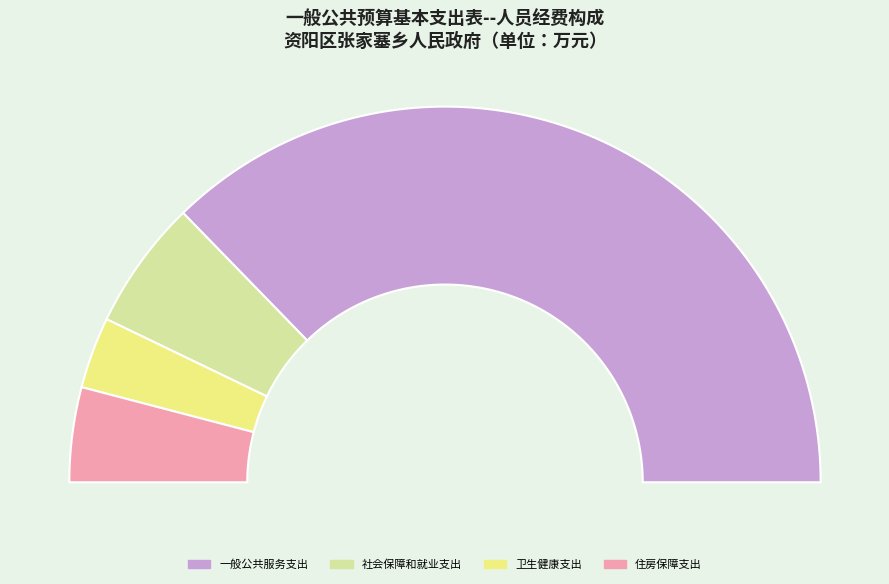

What percentage is NOT represented by 卫生健康支出?

93.9%